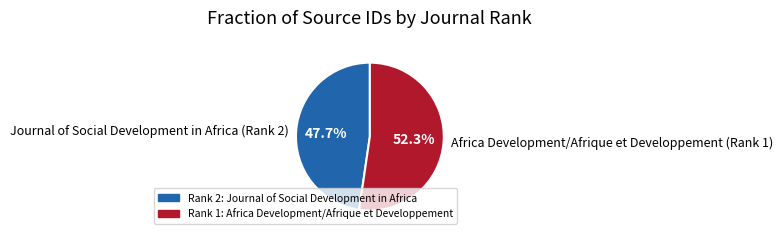

Is Journal of Social Development in Africa (Rank 2) the majority of the pie?

No